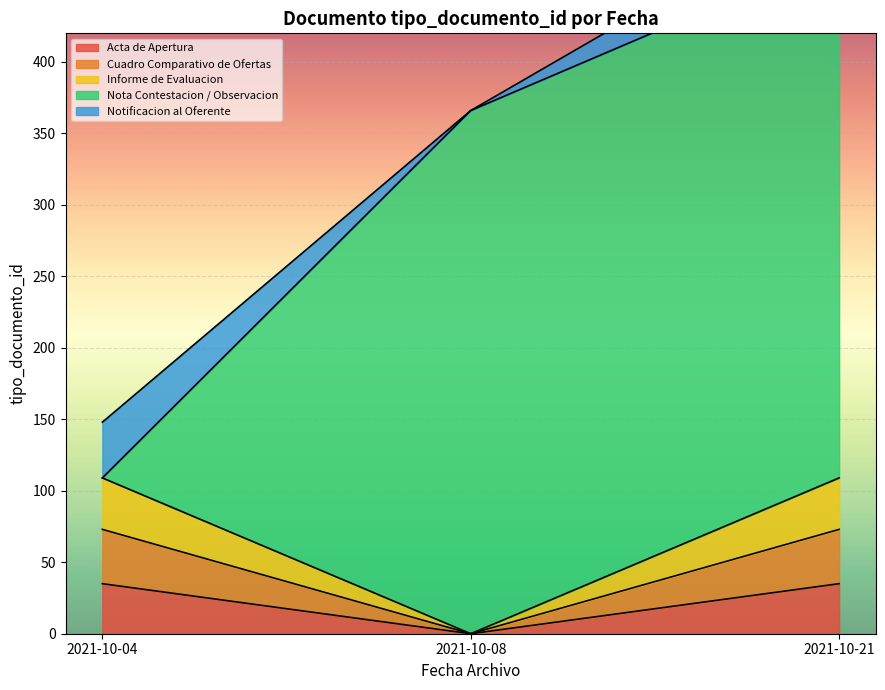

Between 2021-10-04 and 2021-10-08, which series saw the biggest shift?

Nota de Contestacion / Observacion